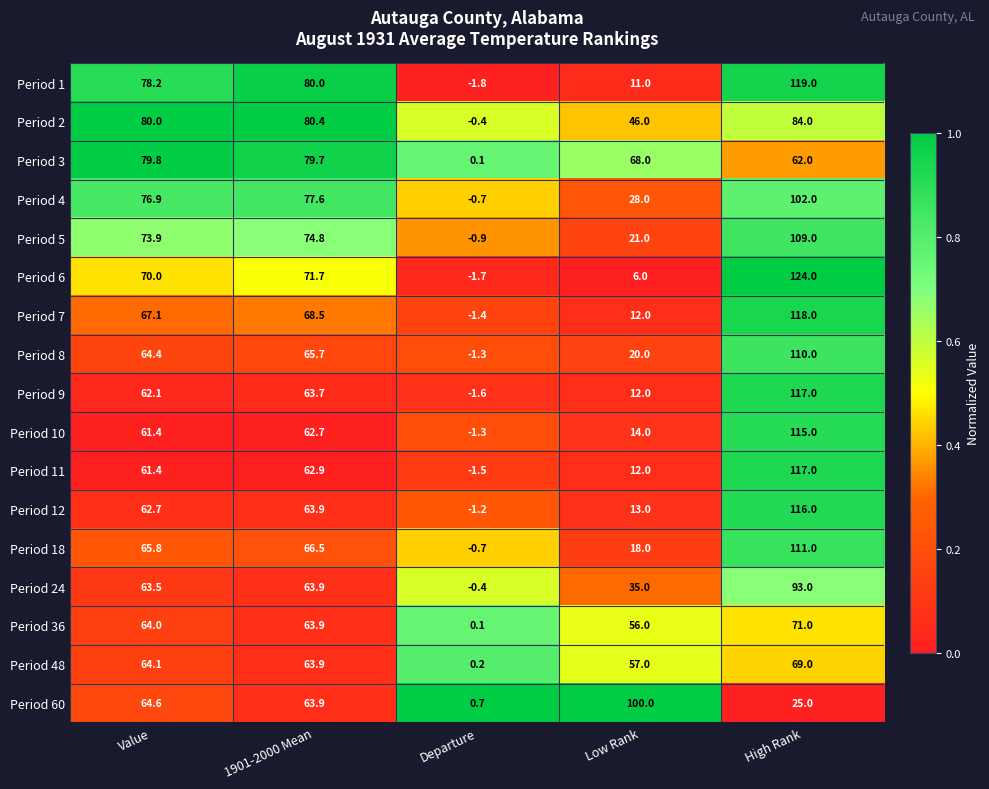

What is the spread (max minus min) of values at High Rank?

99.0